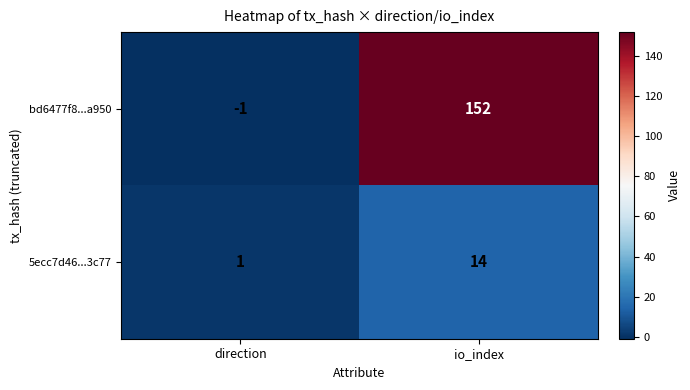

At how many categories does at least one series exceed 85?

1